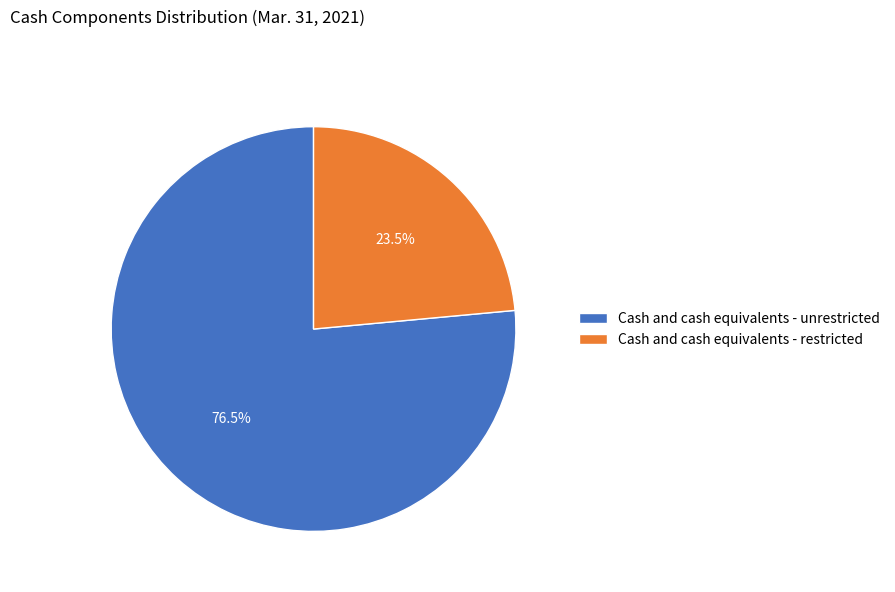

Do Cash and cash equivalents - restricted and Cash and cash equivalents - unrestricted together represent more than half of the pie?

Yes